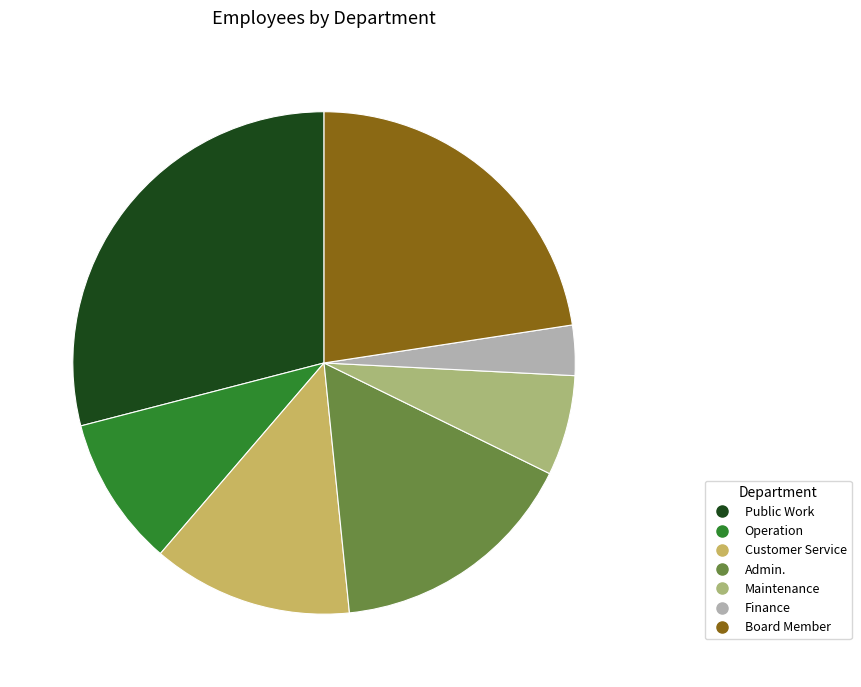

Does Operation represent more than half of the total?

No